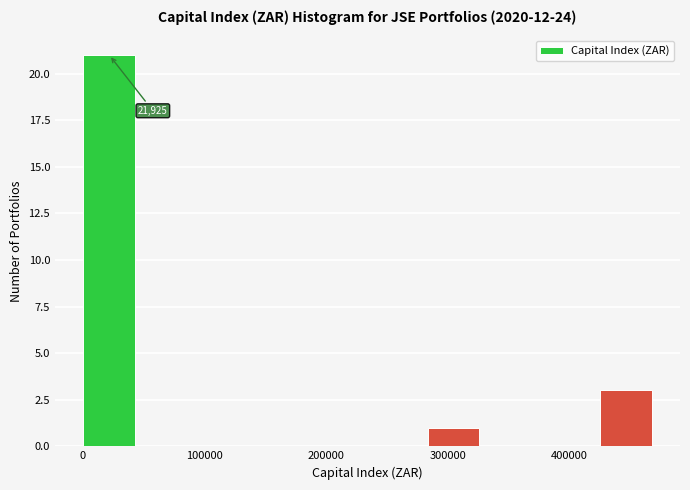

Over which range of the x-axis is the bar tallest?

0 to 50000